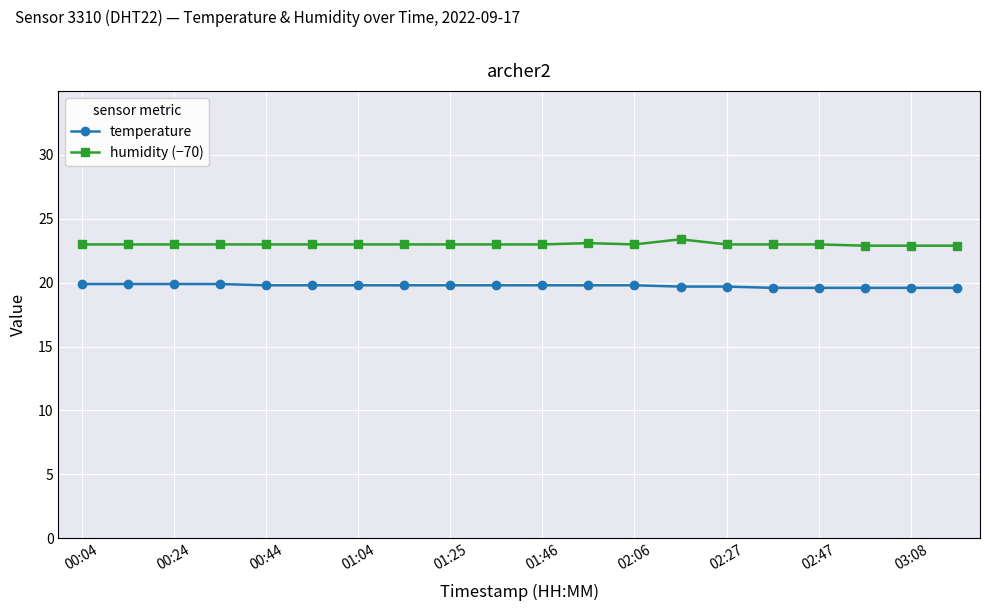

At how many categories does at least one series exceed 19?

20